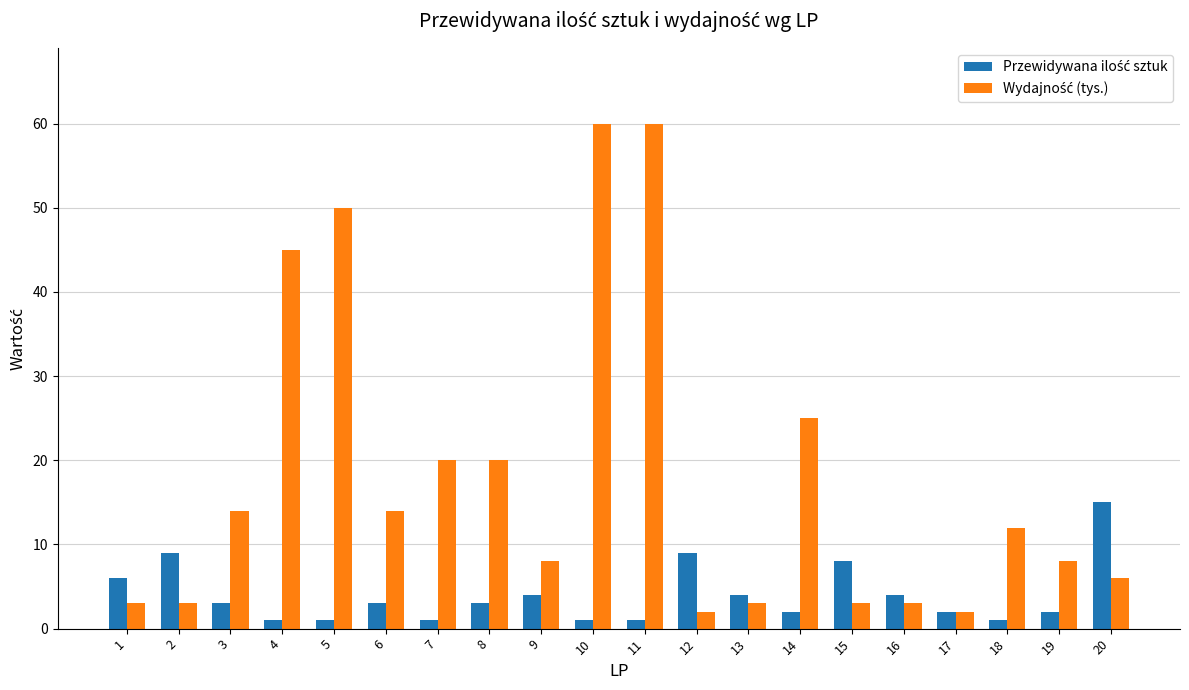

What is the maximum value shown in the chart?

60